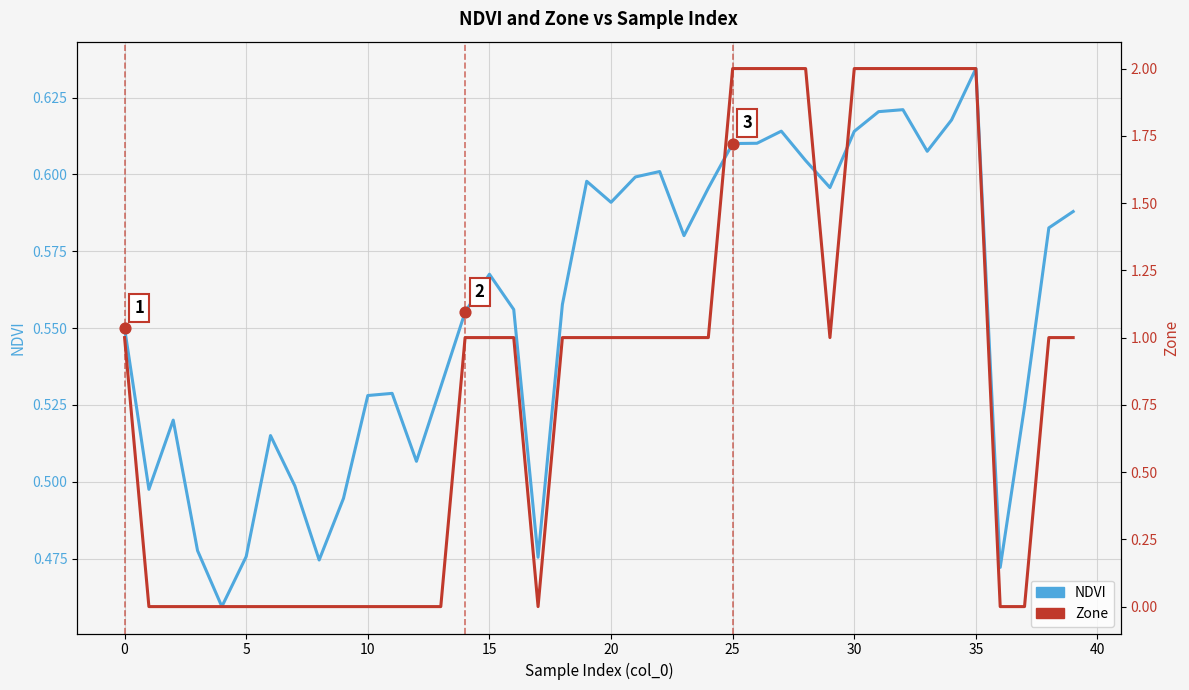

Which series contains the lowest Y value?

Zone